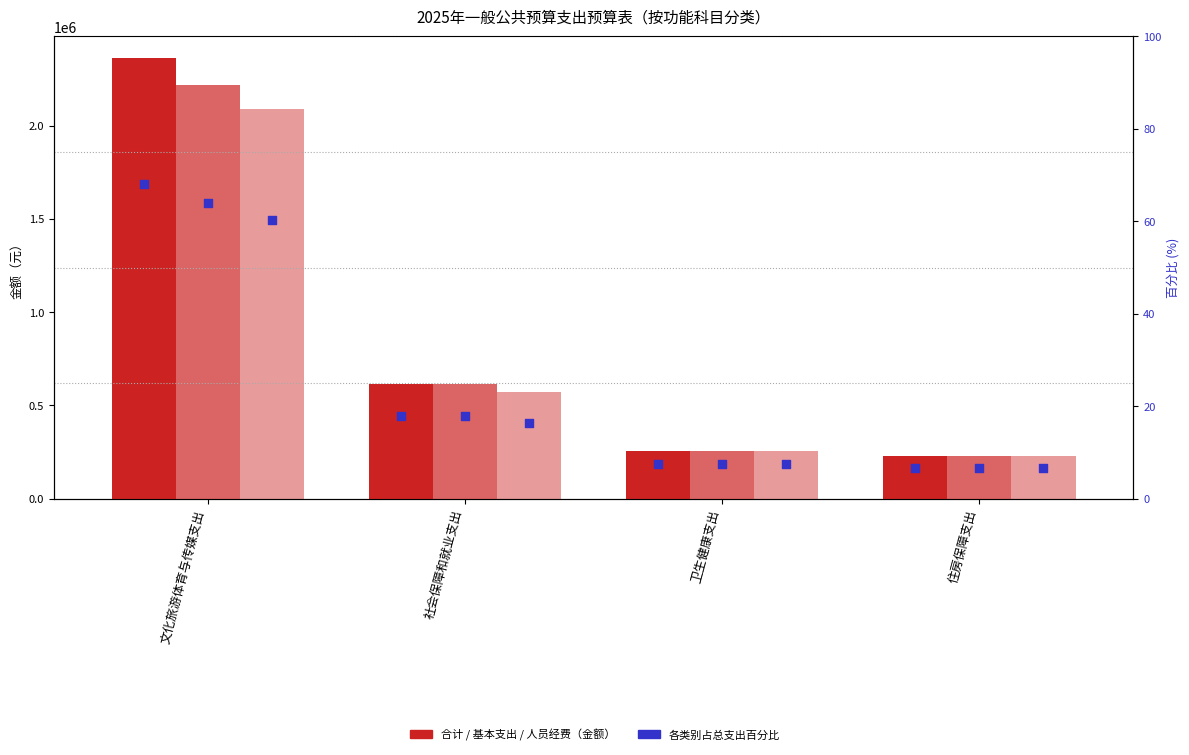

At how many categories does at least one series exceed 898947?

1